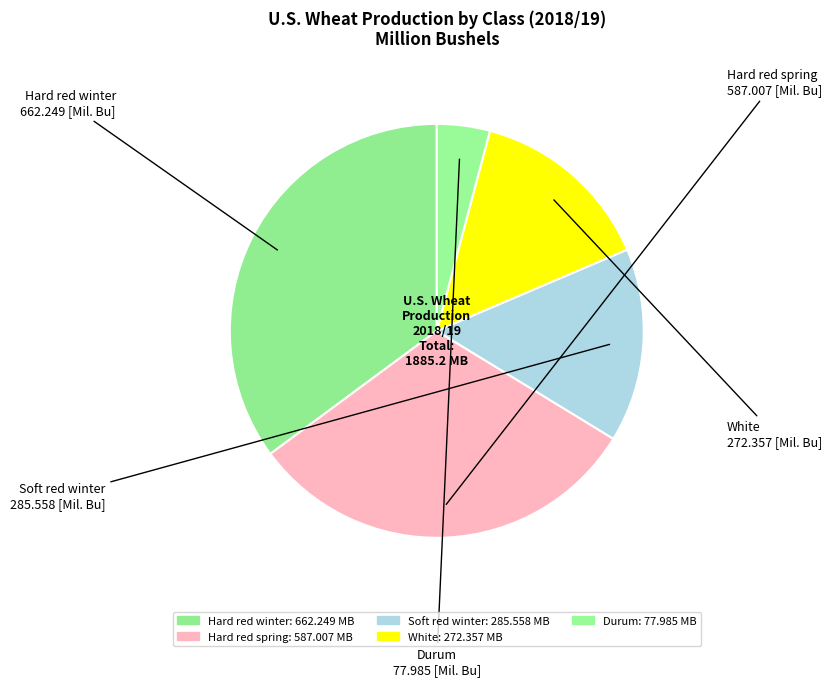

Combined, do Soft red winter and White account for over 50%?

No